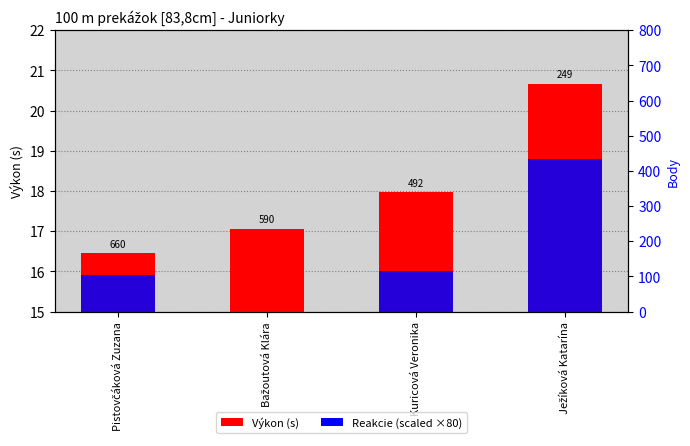

Reading right to left, what are all the values shown in this chart?

Výkon (s): 20.7	18.0	17.1	16.4
Reakcie (scaled): 18.8	16.0	15.0	15.9